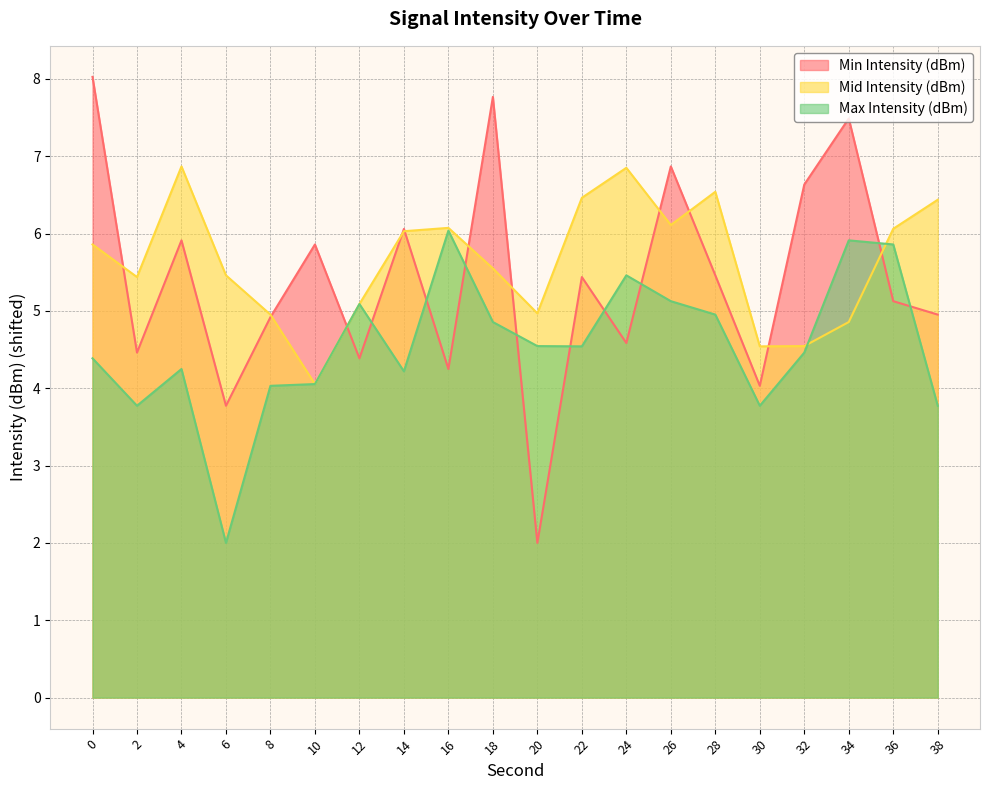

Which series has the largest range (max minus min)?

Min Intensity (dBm)